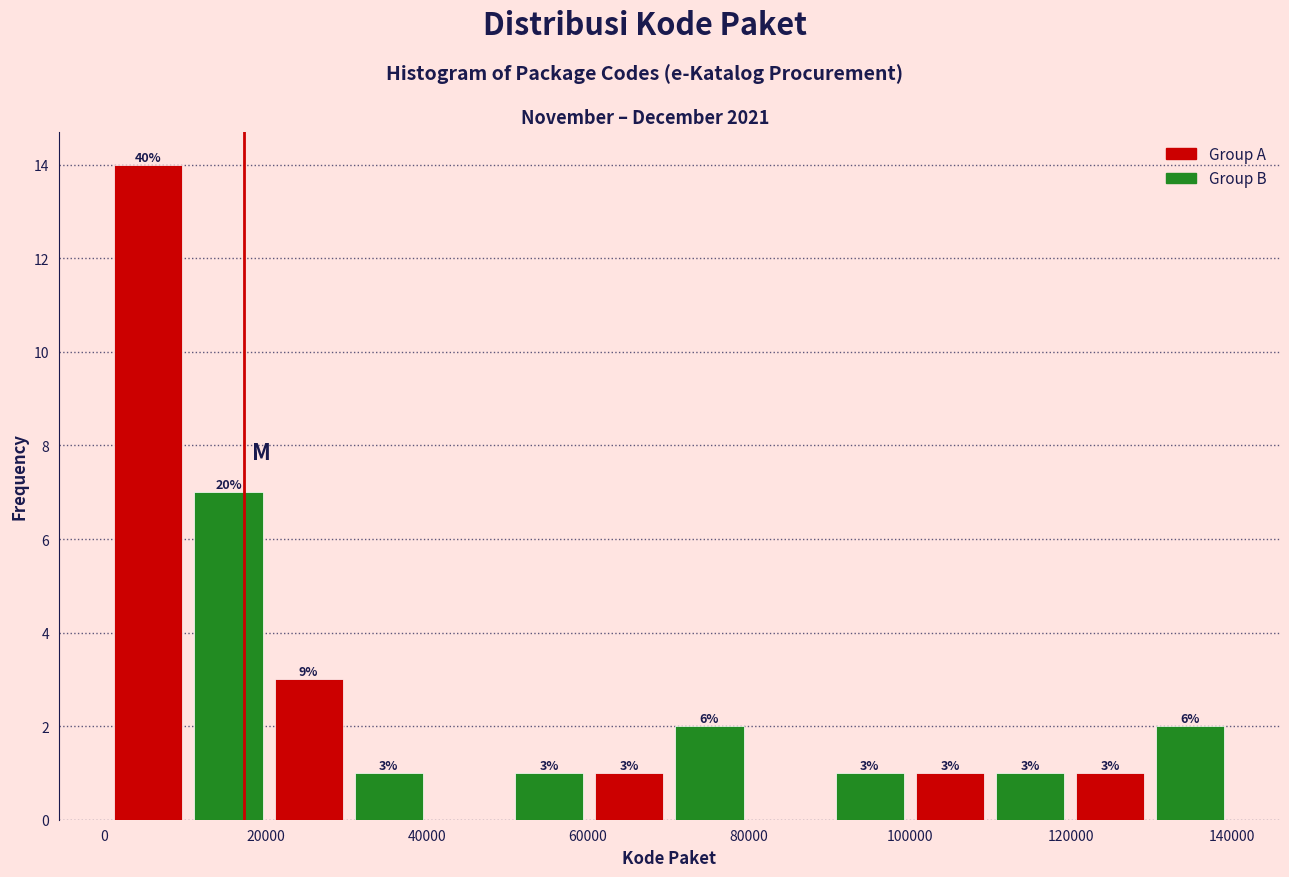

Which range on the x-axis has the tallest bar?

0 to 10000